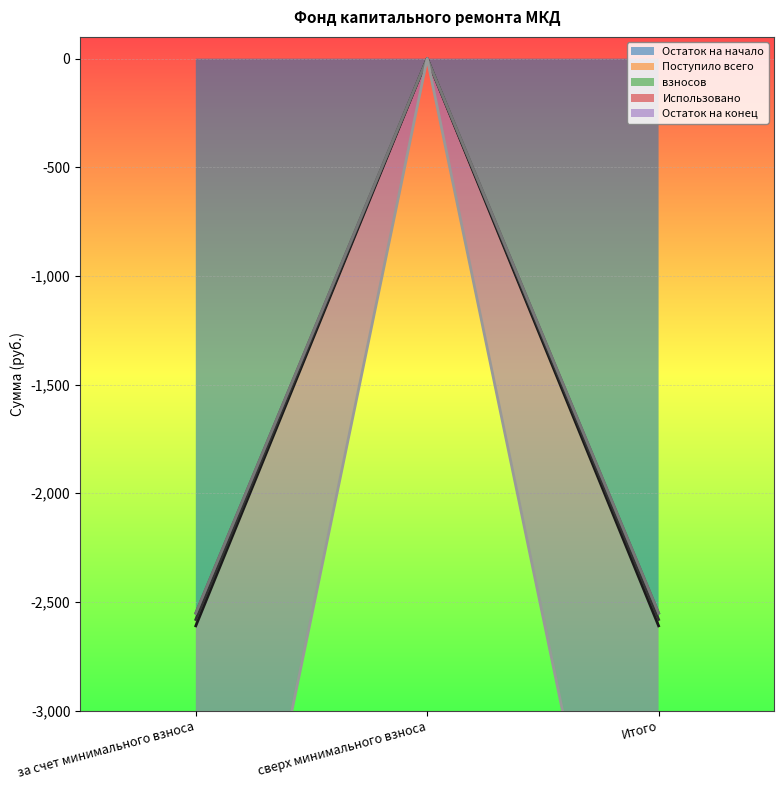

Where is Остаток на начало nearest to the value -1290?

сверх минимального взноса